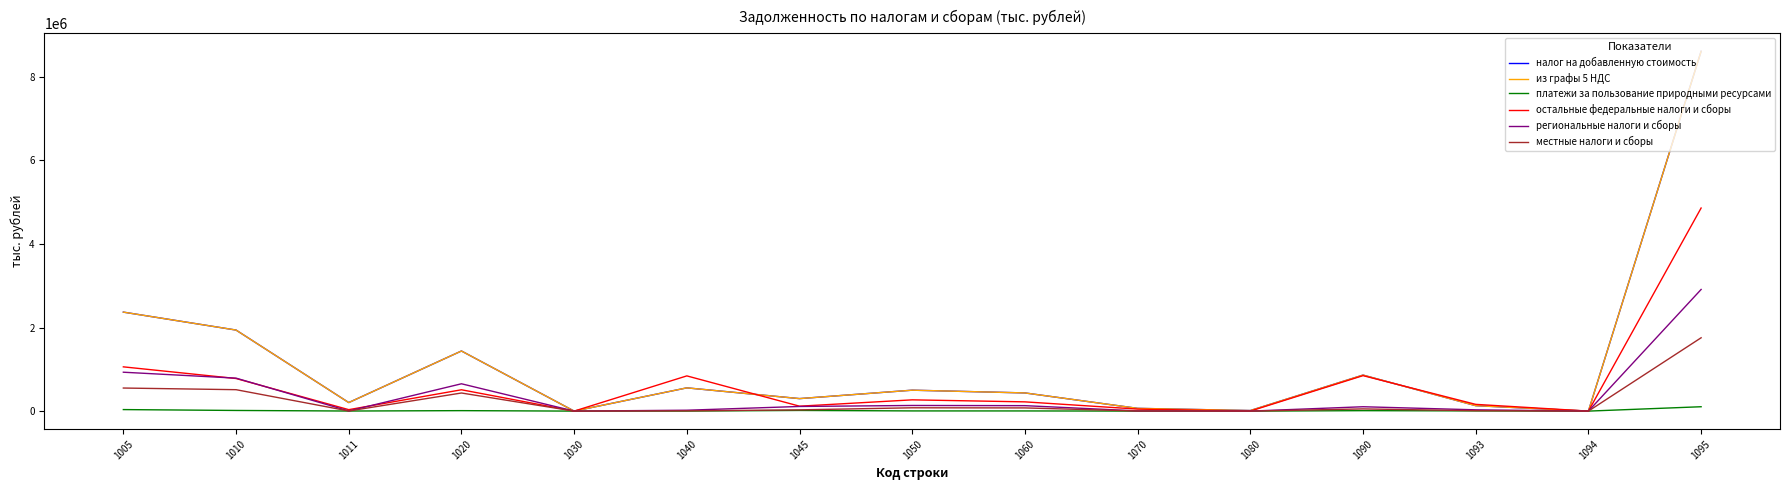

The value of остальные федеральные налоги и сборы at 1050 is 269401. True or false?

True